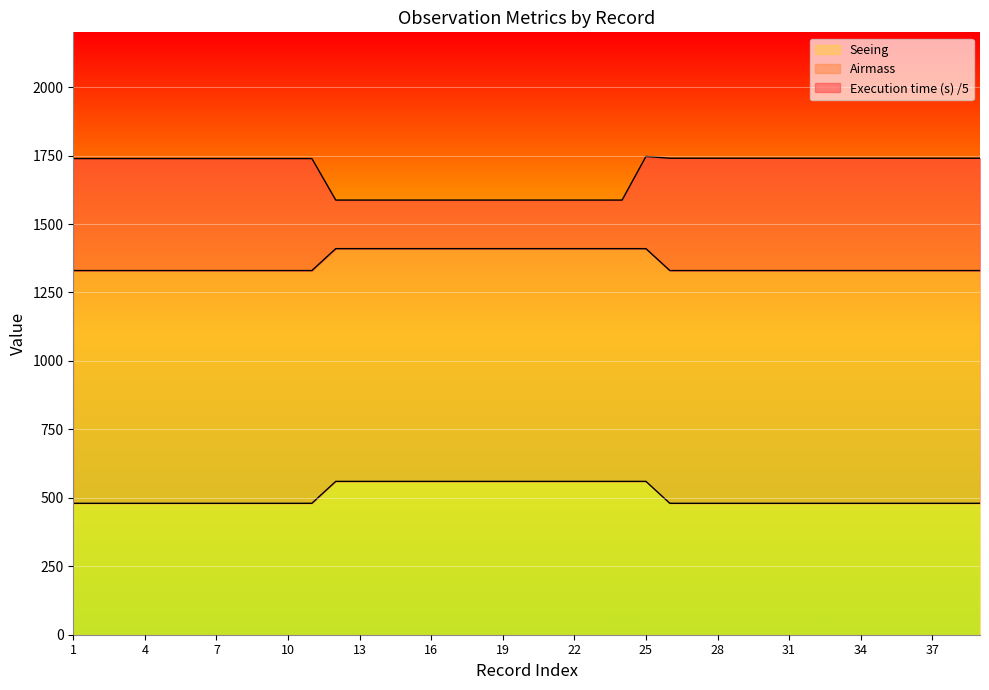

What is the difference between the maximum and minimum values in the Seeing series?

80.0